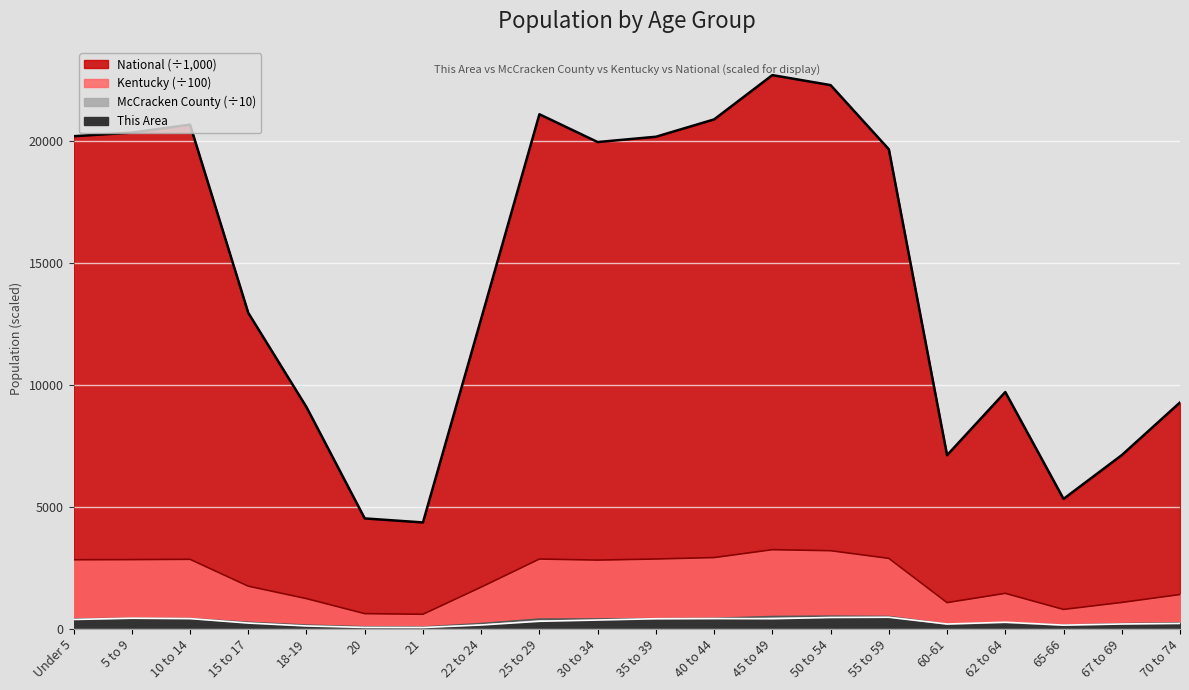

What is the sum of the Kentucky values at 18-19 and 62 to 64?

2673.3